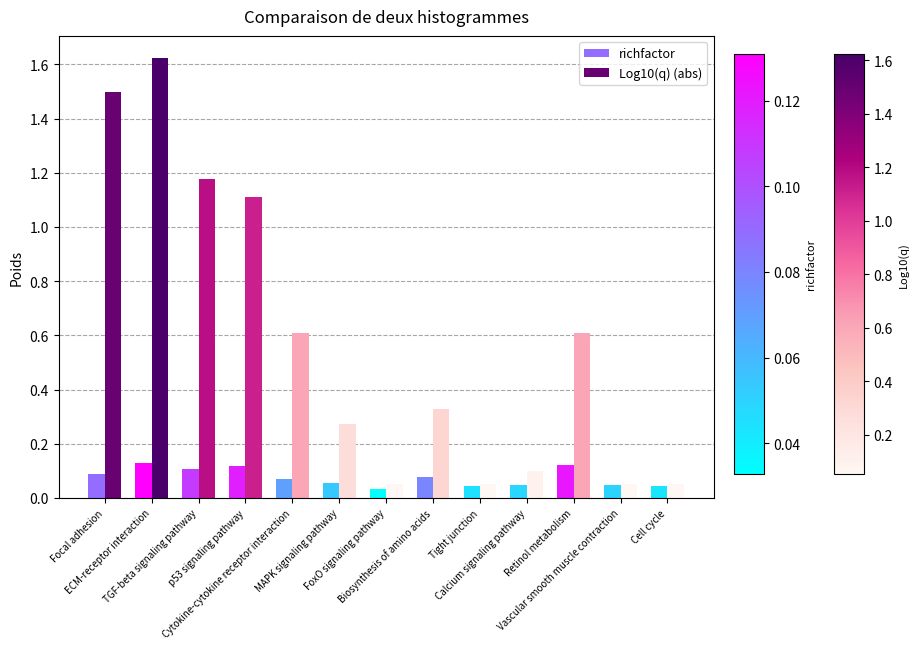

Which series has the widest spread of values?

Log10(q) (abs)